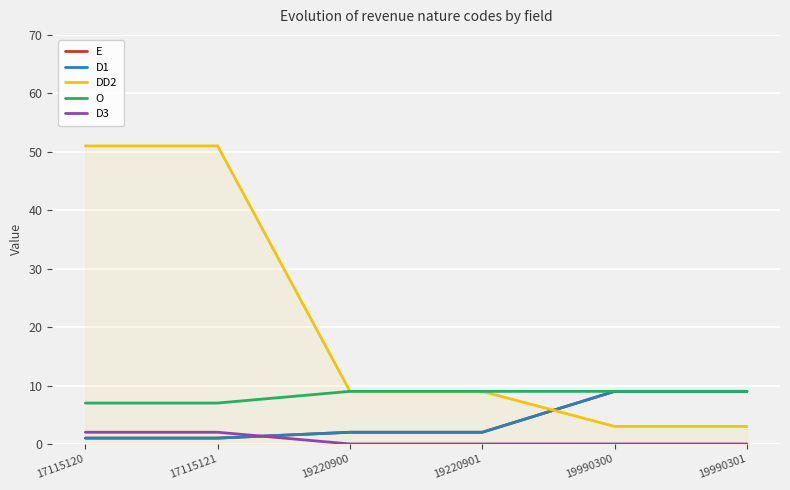

Which has a higher value, 19220900 or 19220901?

19220900